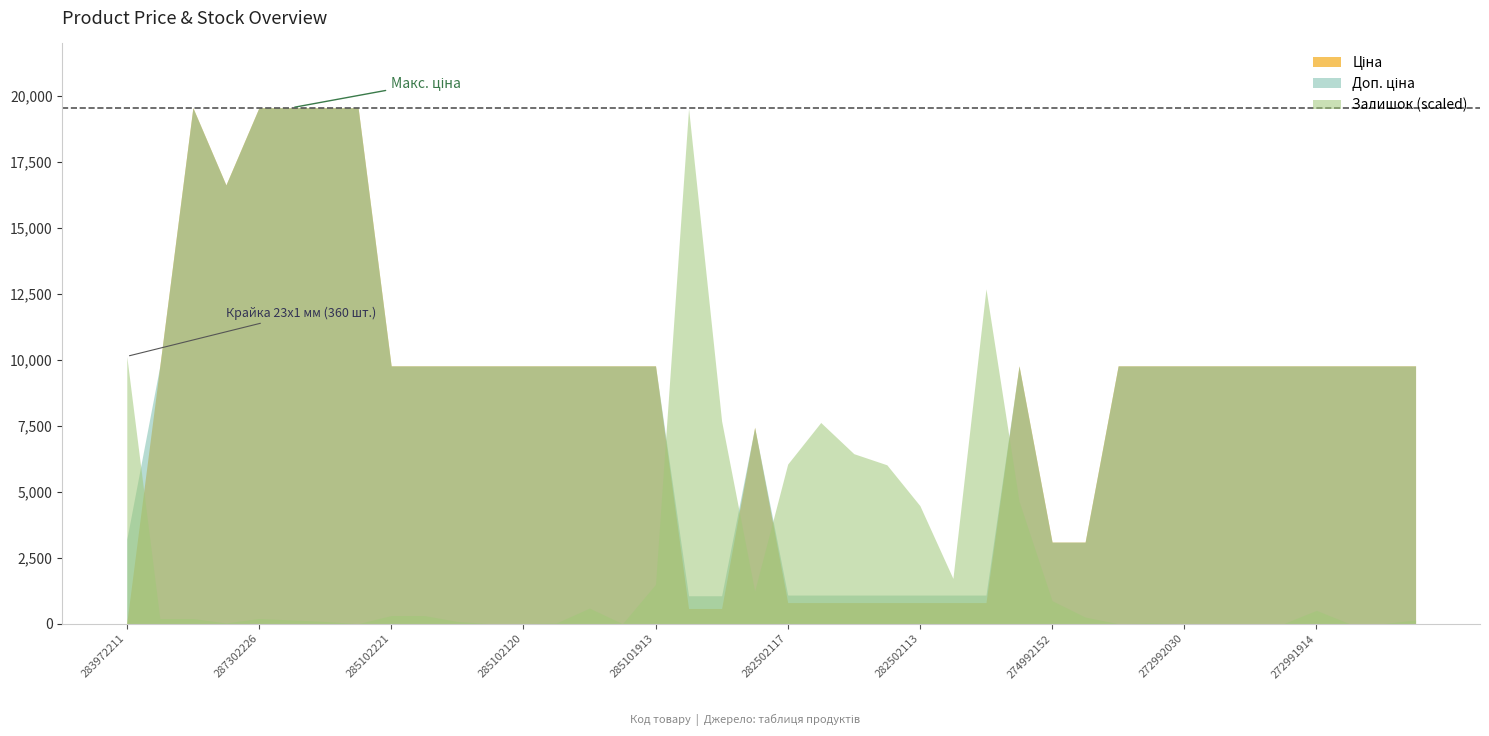

At which category is the sum across all series the highest?

287302223